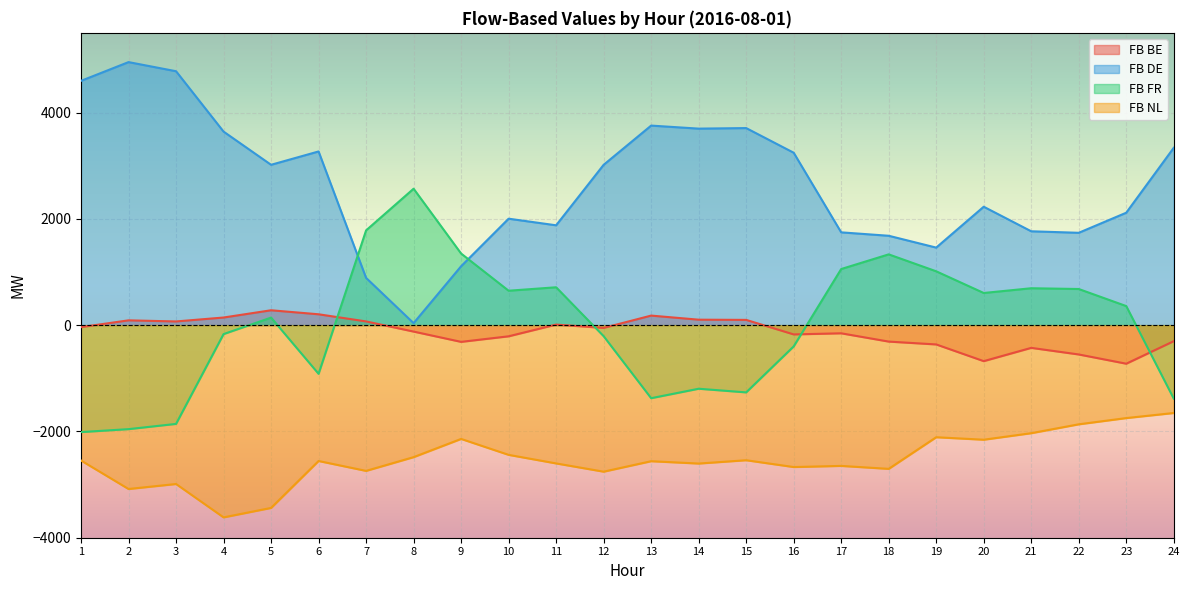

At which category is the sum across all series the highest?

3